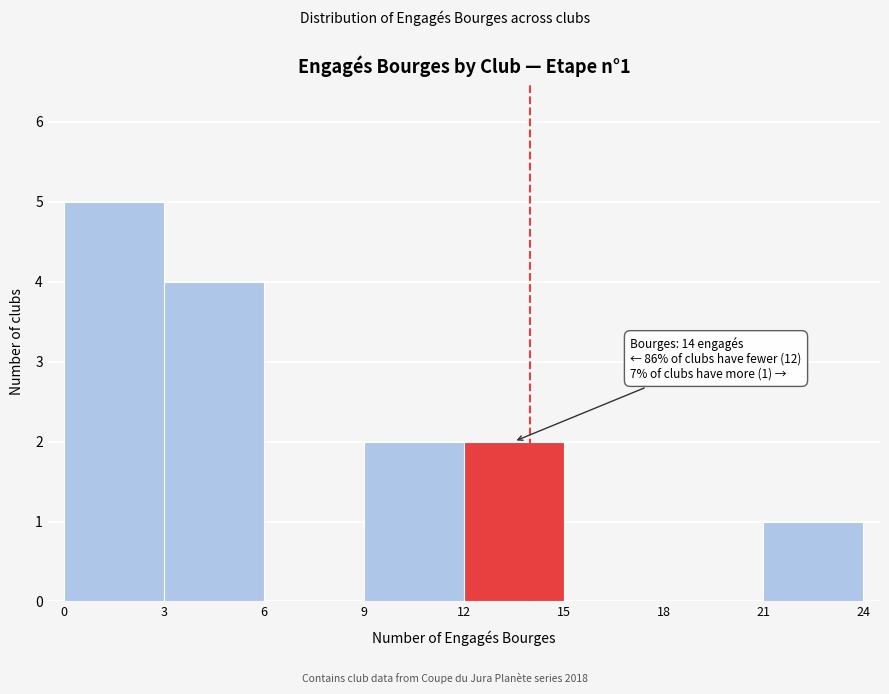

Over which range of the x-axis is the bar tallest?

0 to 3